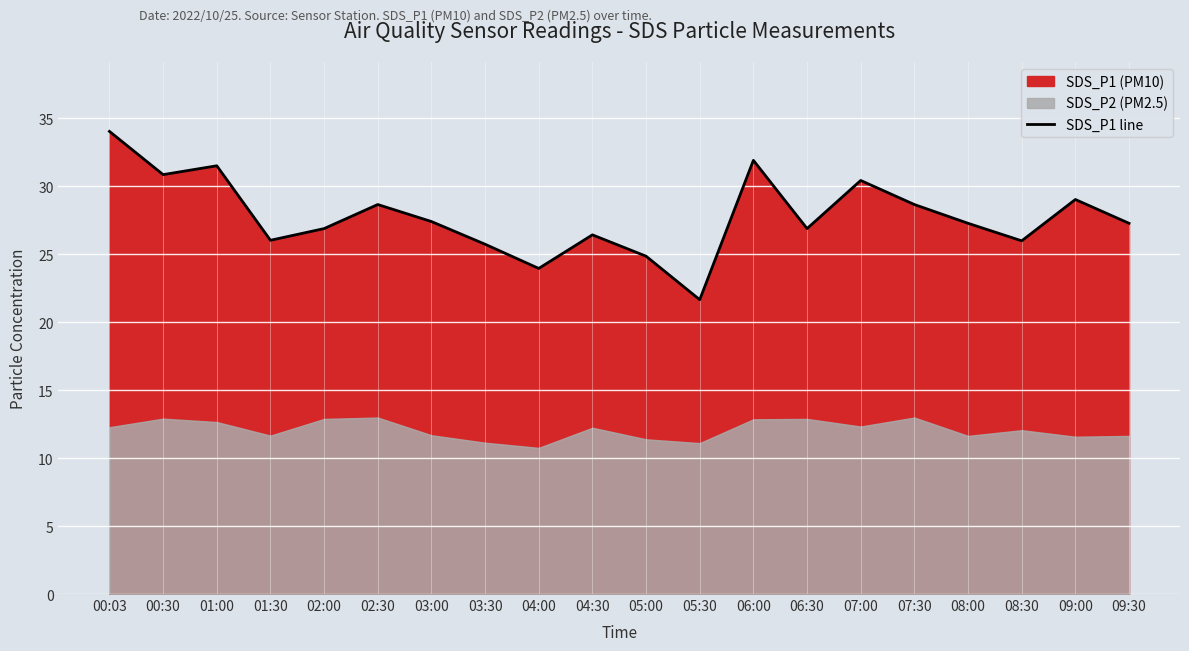

Count the number of values greater than 27.

11